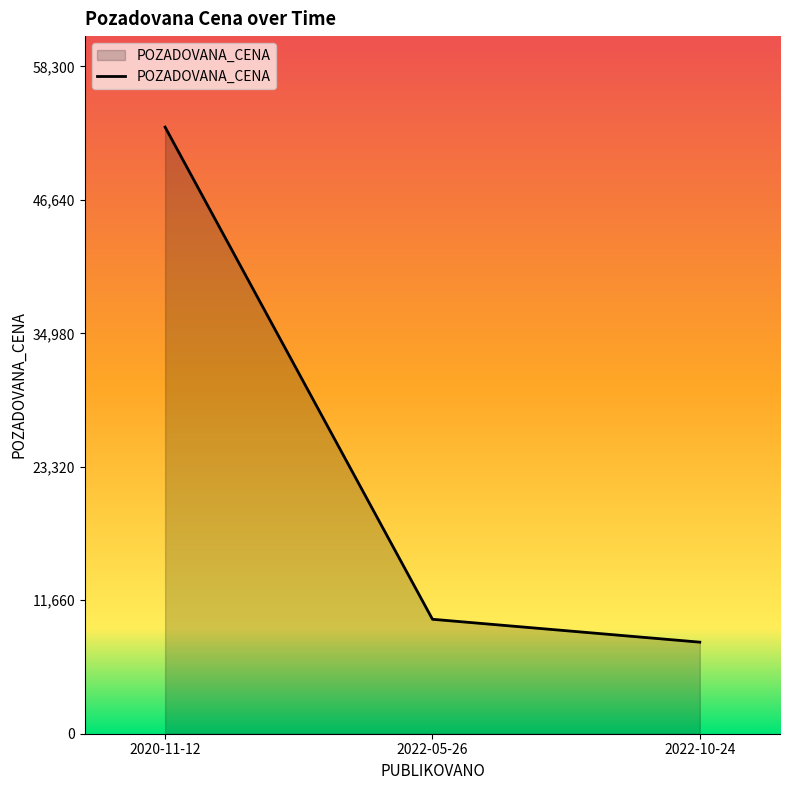

Read the value at 2022-10-24.

8000